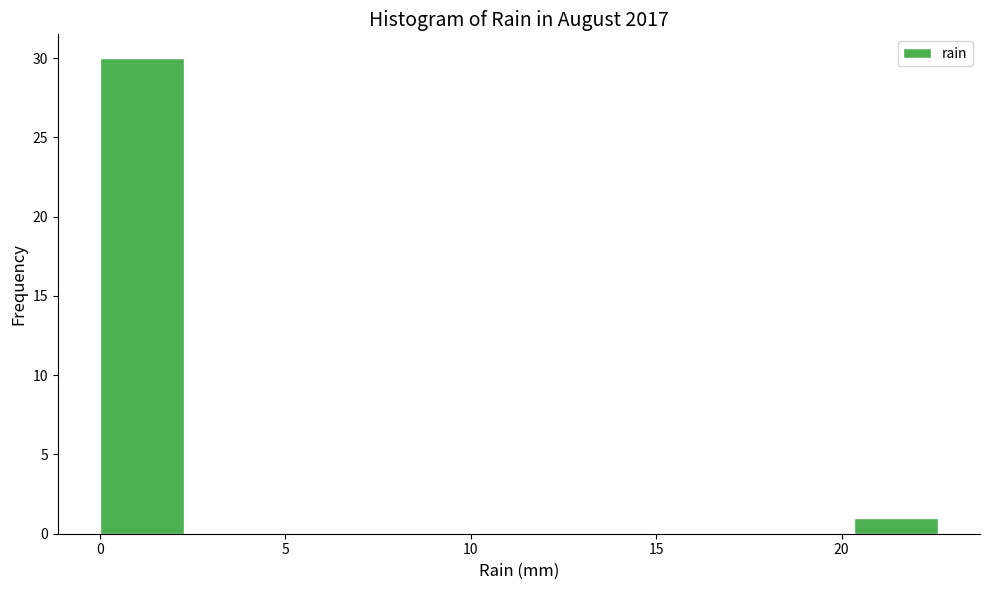

Reading left to right, transcribe this chart: for each bar, give the range it covers on the x-axis and its height. Neither the bar edges nor the heights are printed on the chart, so give them approximately, as read against the axes.

0.0 to 2.5: 30
2.5 to 4.5: 0
4.5 to 7.0: 0
7.0 to 9.0: 0
9.0 to 11.5: 0
11.5 to 13.5: 0
13.5 to 16.0: 0
16.0 to 18.0: 0
18.0 to 20.5: 0
20.5 to 22.5: 1